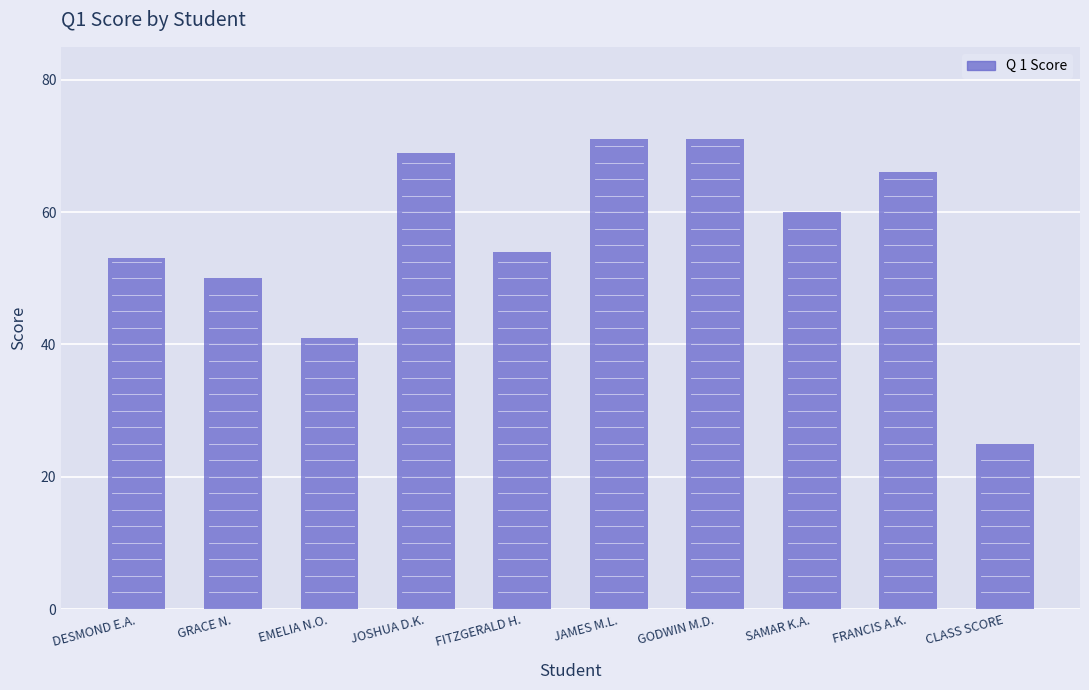

Read the value at EMELIA N.O..

41